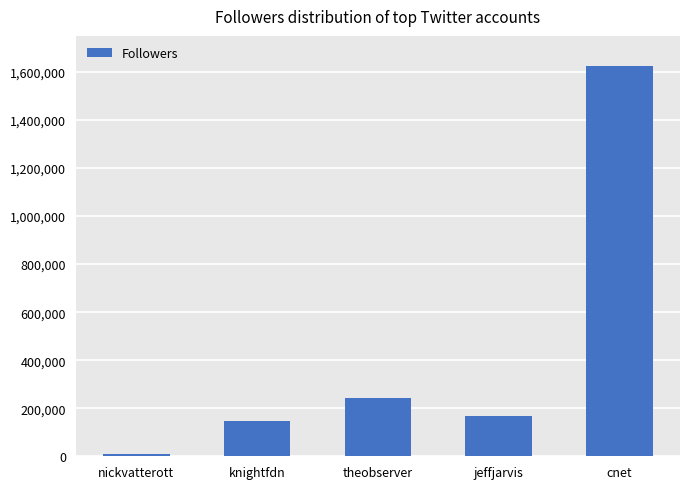

What is the smallest value displayed?

8248